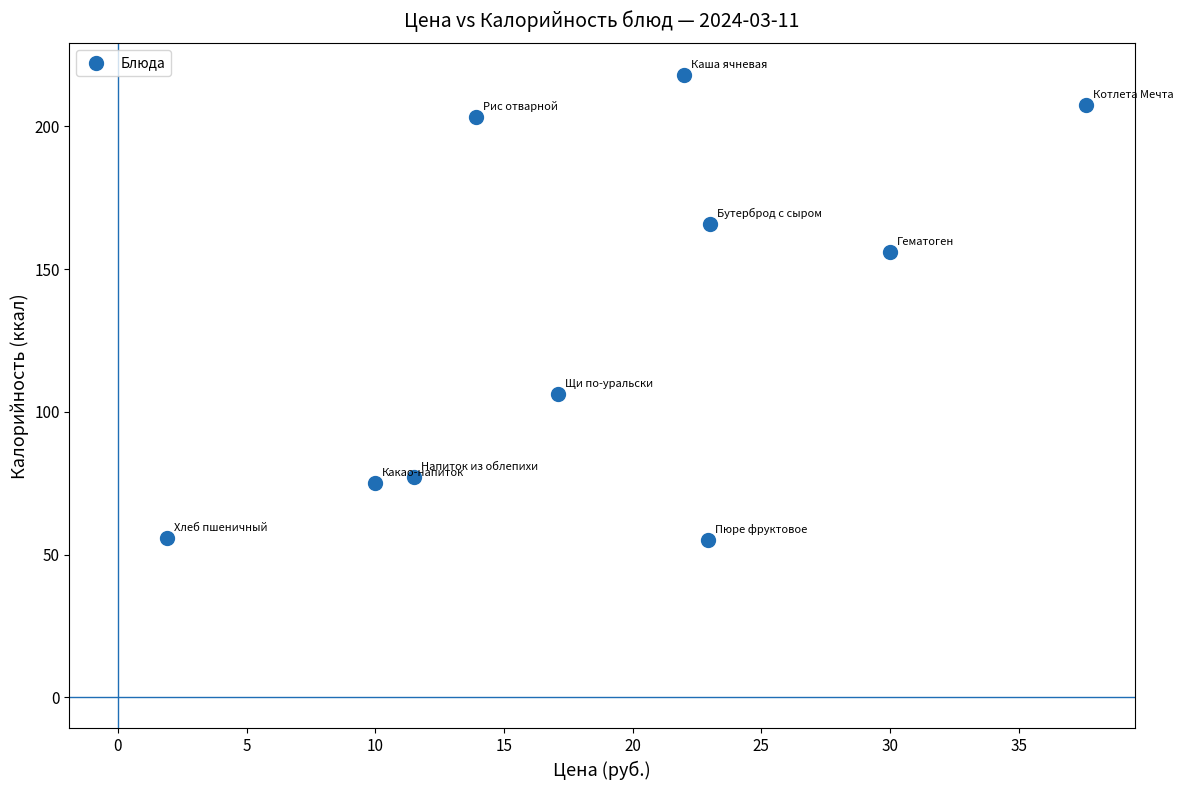

What is the range of X values (max minus min)?

35.7